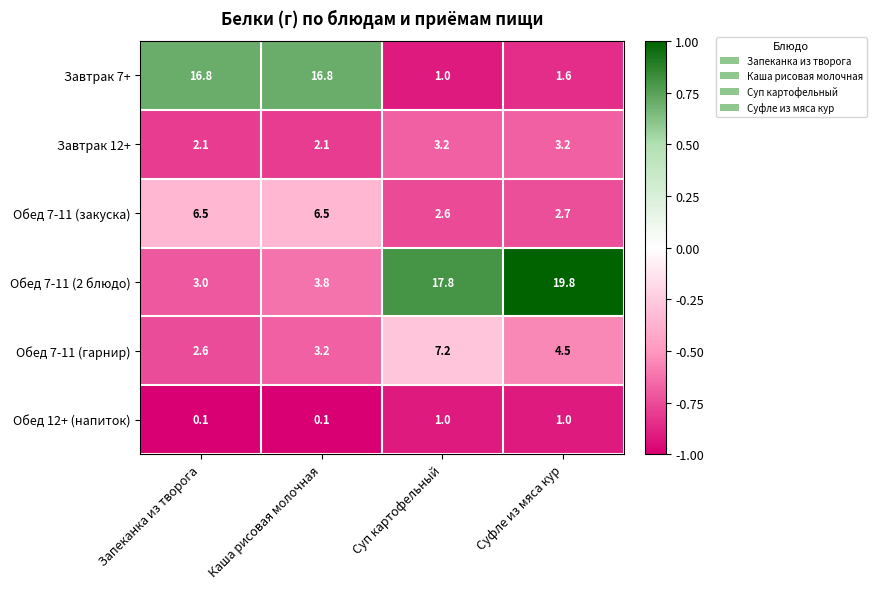

At how many categories does at least one series exceed 0?

4